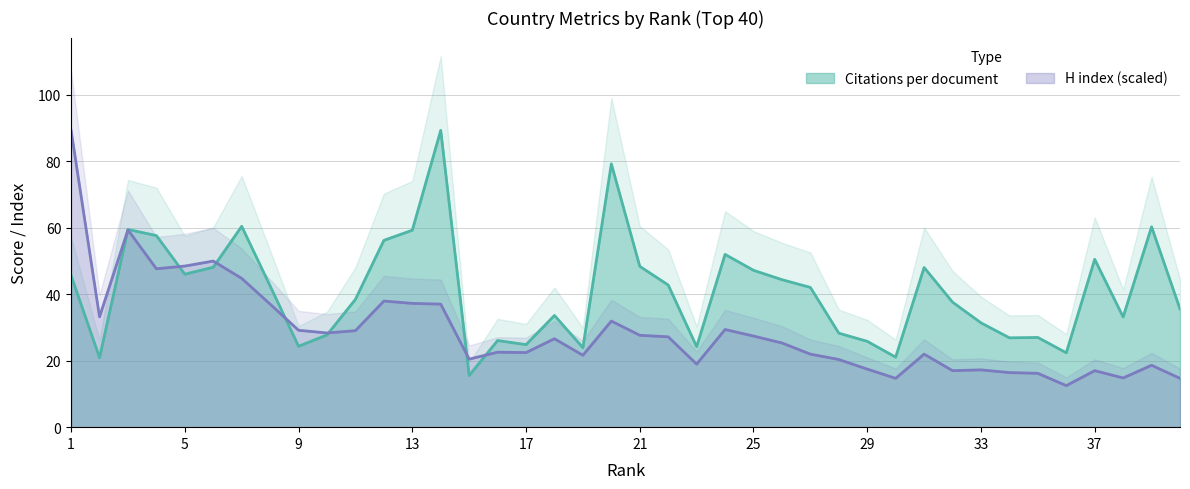

The value of H index at 21 is 18.9. True or false?

False